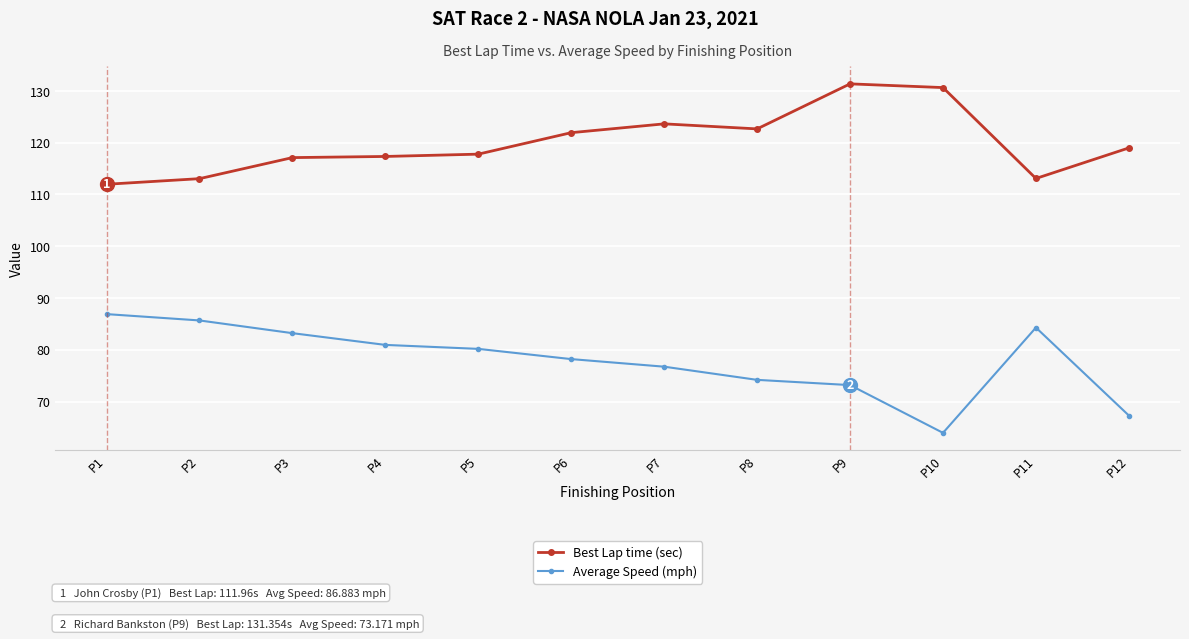

Which series has the largest total across all categories?

Best Lap time (sec)